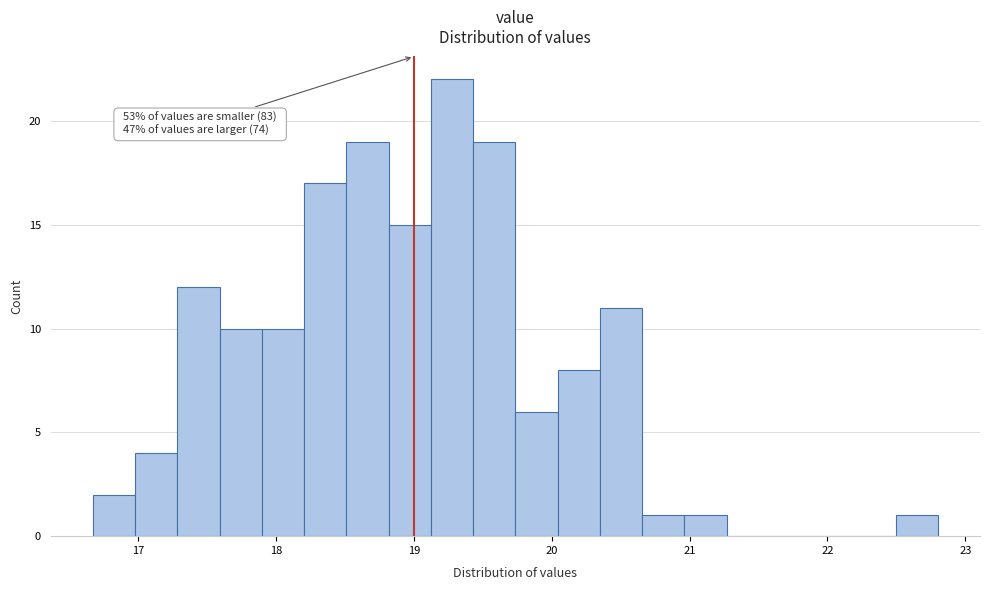

Read against the x-axis, roughly where is the centre of the tallest bar?

19.3